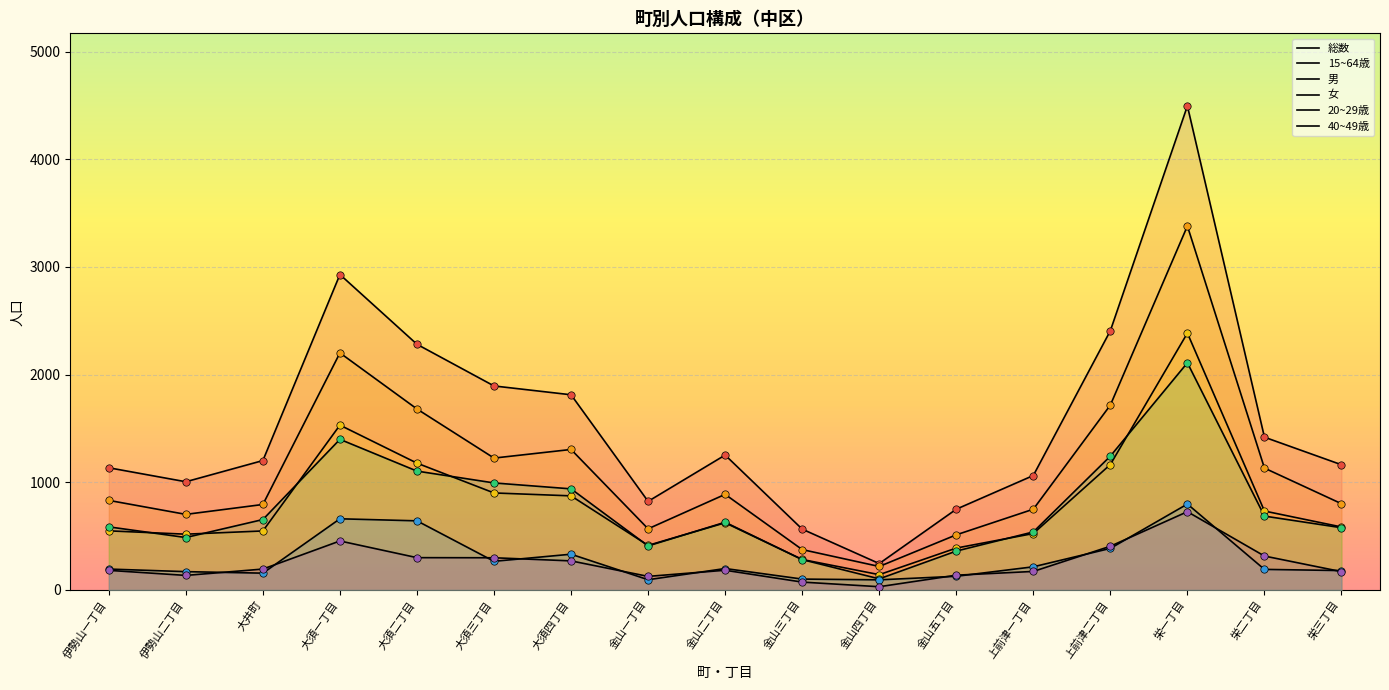

What is the total value across all series at 伊勢山二丁目?

3017